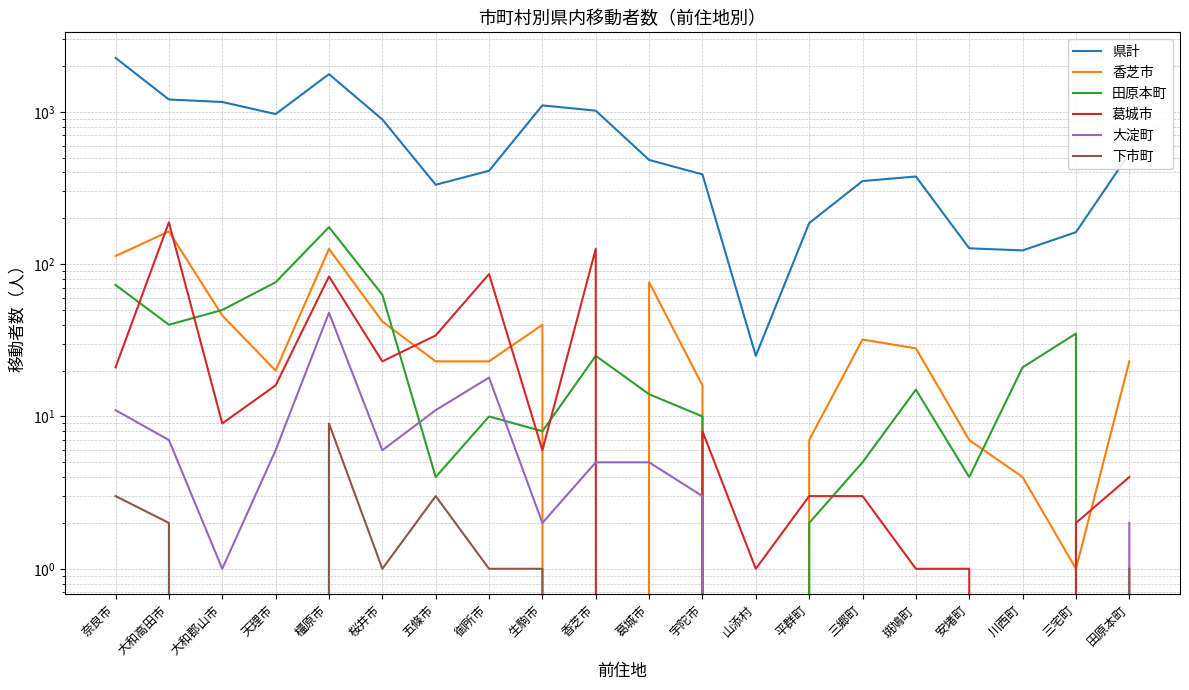

Is it true that 大淀町 equals 0 at 三宅町?

True